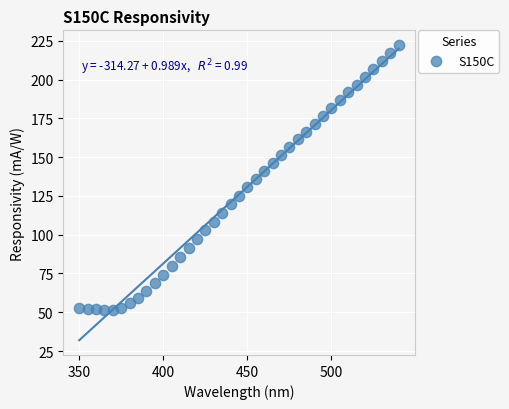

What is the range of X values (max minus min)?

190.0